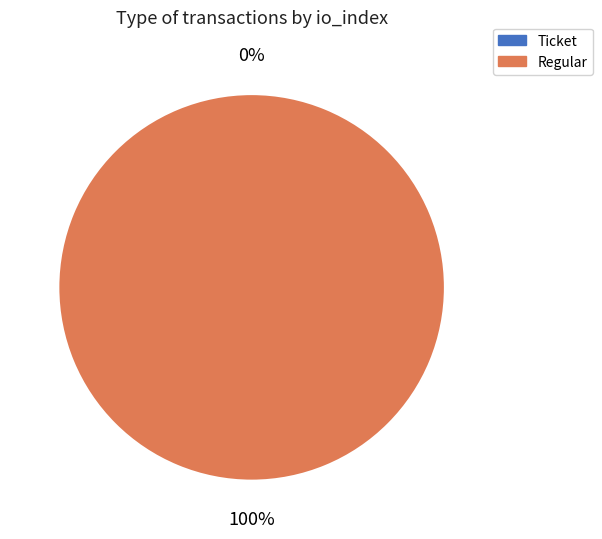

Is the sum of Regular (io_index=54) and Ticket (io_index=0) greater than half?

Yes